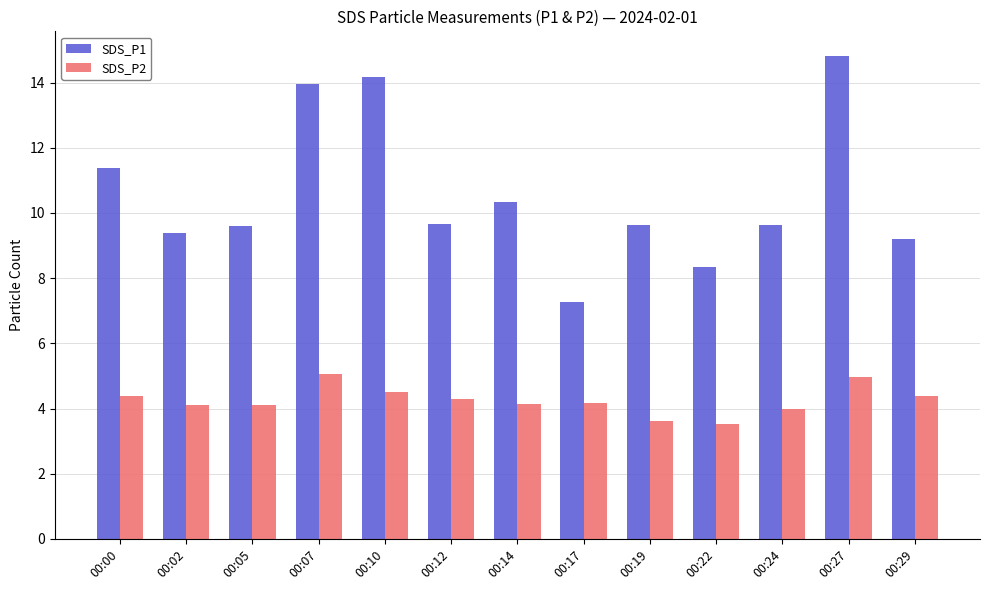

Which series has the largest total across all categories?

SDS_P1